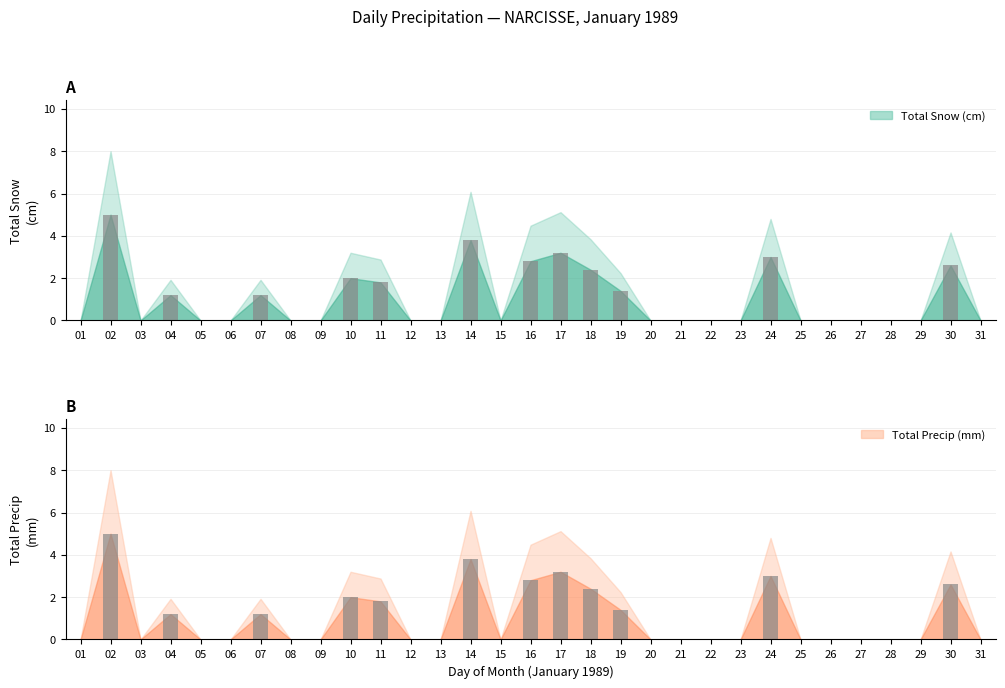

Does the chart contain stacked bars?

No